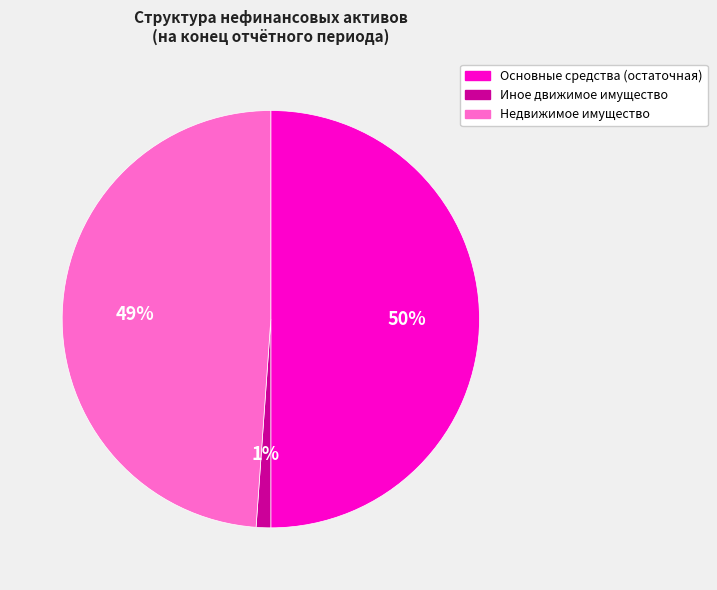

Does Недвижимое имущество account for over 50% of the chart?

No